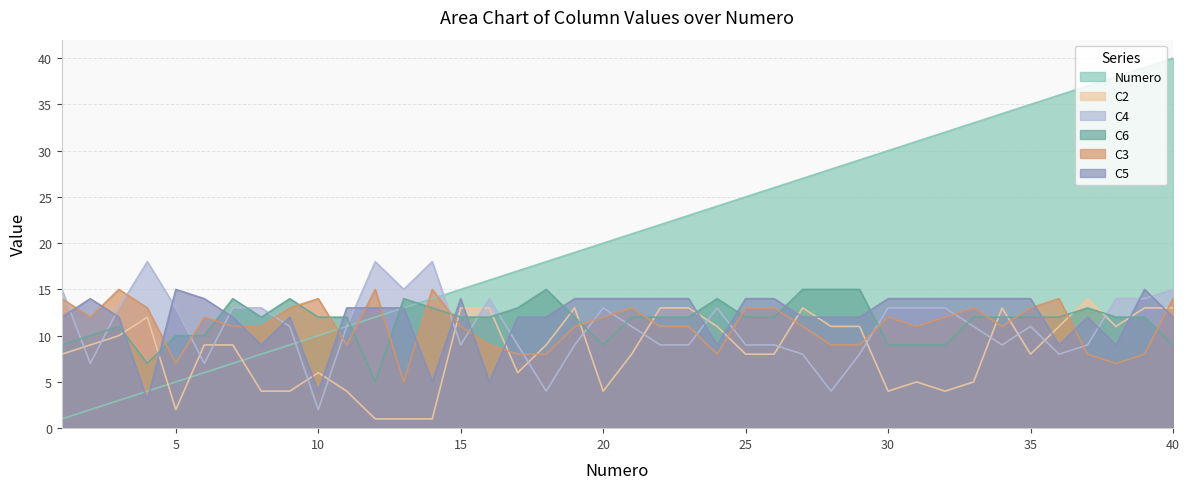

The value of C4 at 12 is 8. True or false?

False